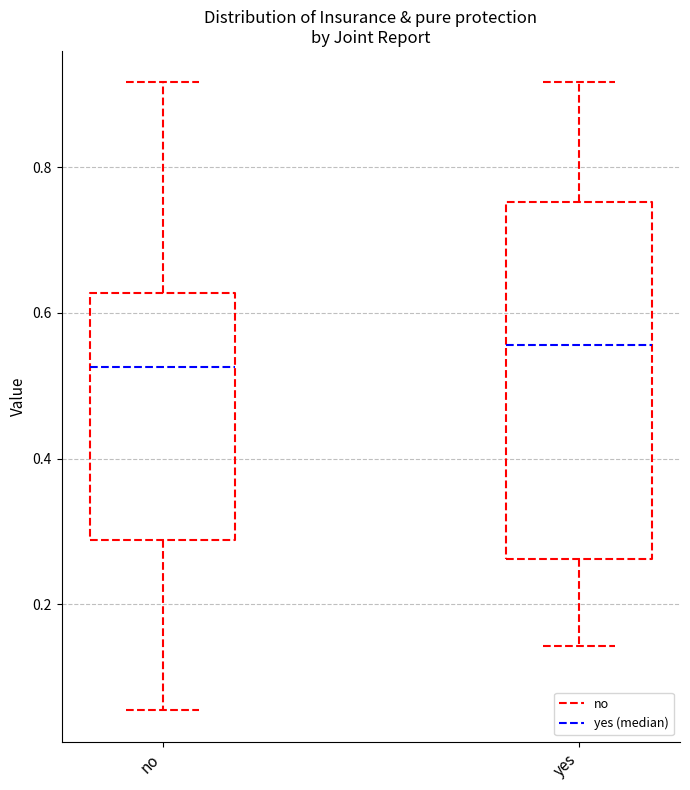

Which box has the highest median line?

yes